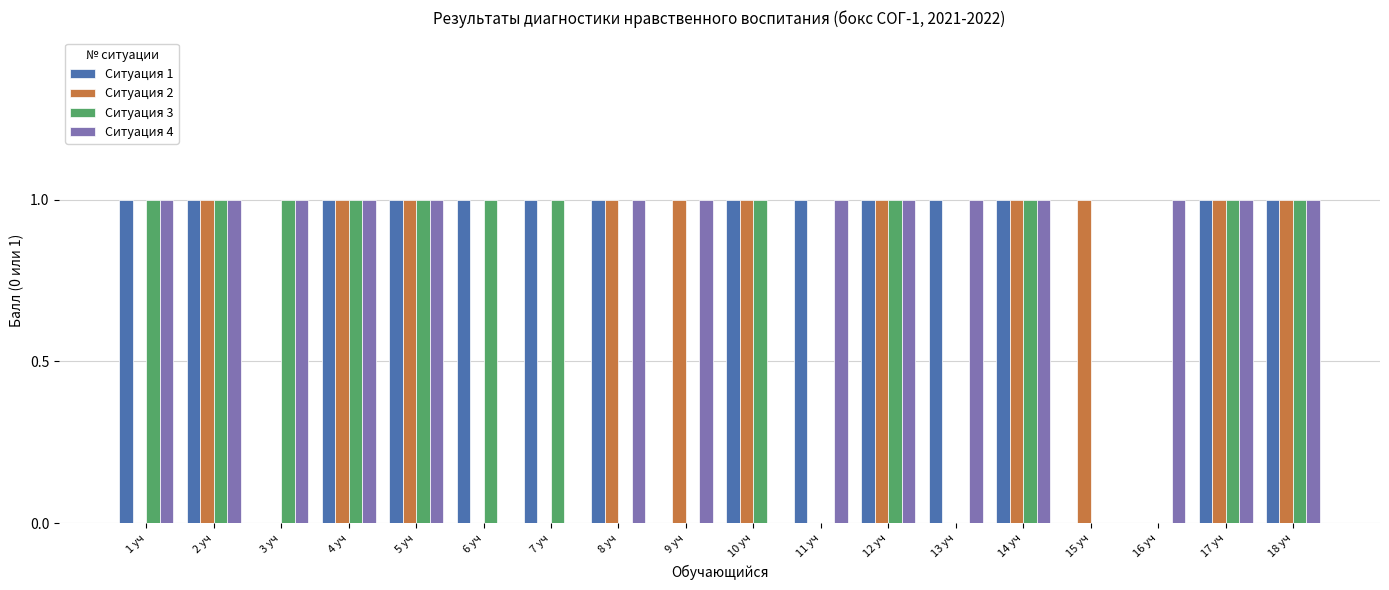

The value of Ситуация 4 at 3 уч is 1. True or false?

True